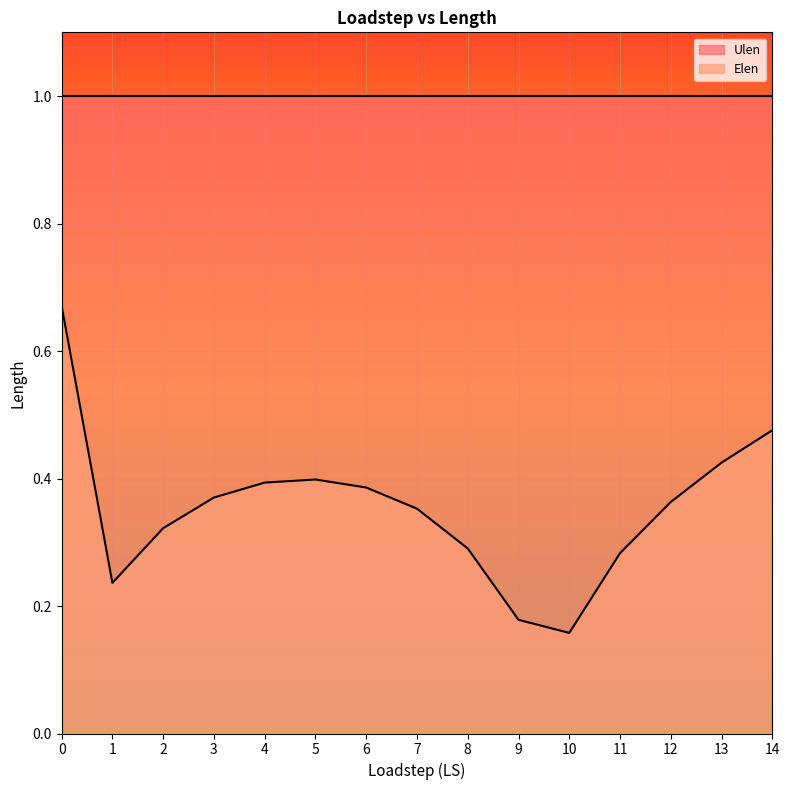

Reading left to right, transcribe all the data shown in this chart.

0=0.7	1=0.2	2=0.3	3=0.4	4=0.4	5=0.4	6=0.4	7=0.4	8=0.3	9=0.2	10=0.2	11=0.3	12=0.4	13=0.4	14=0.5